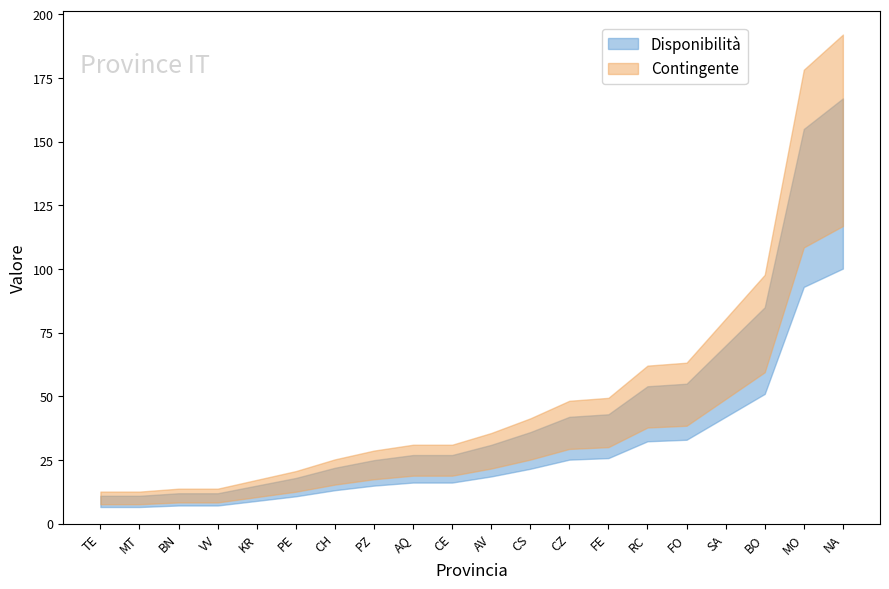

Where is the first local maximum for Disponibilita?

AQ